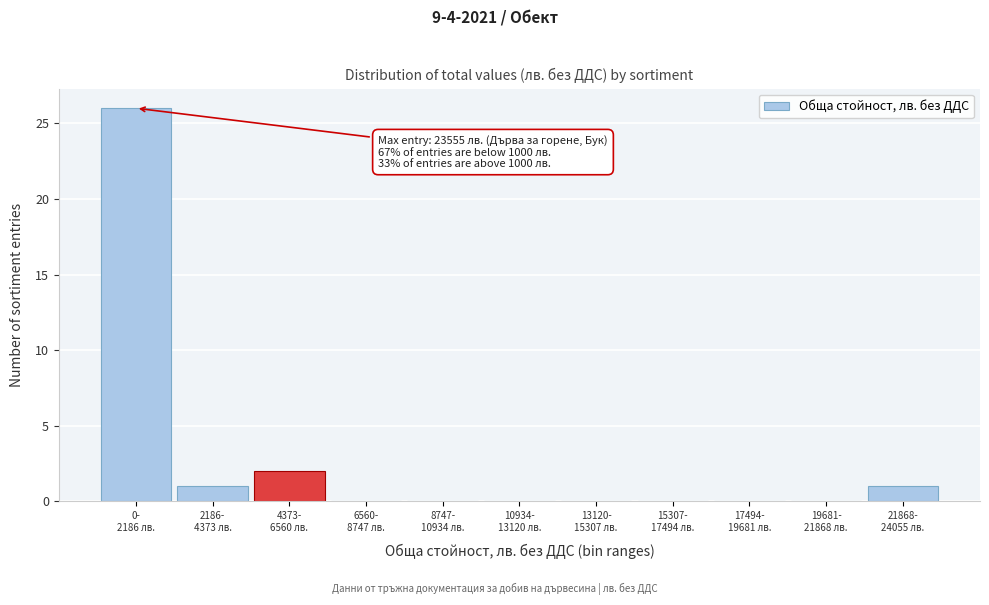

What is the sum of all values?

30